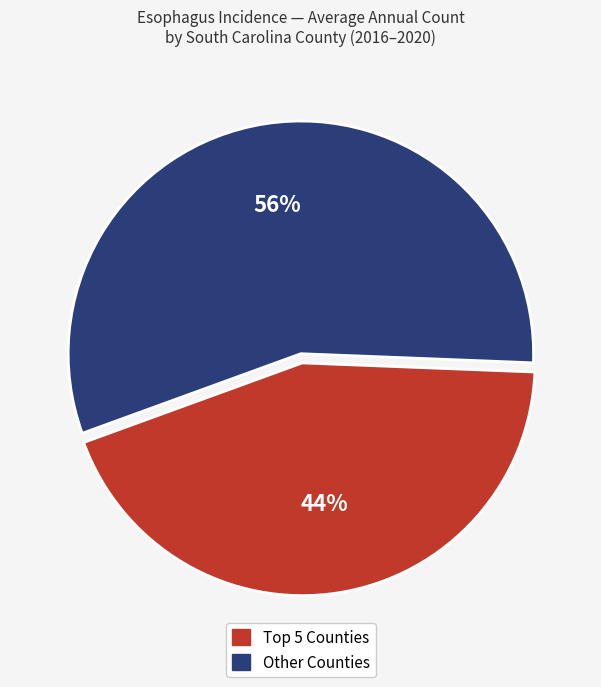

Is there a majority slice in this chart?

Yes